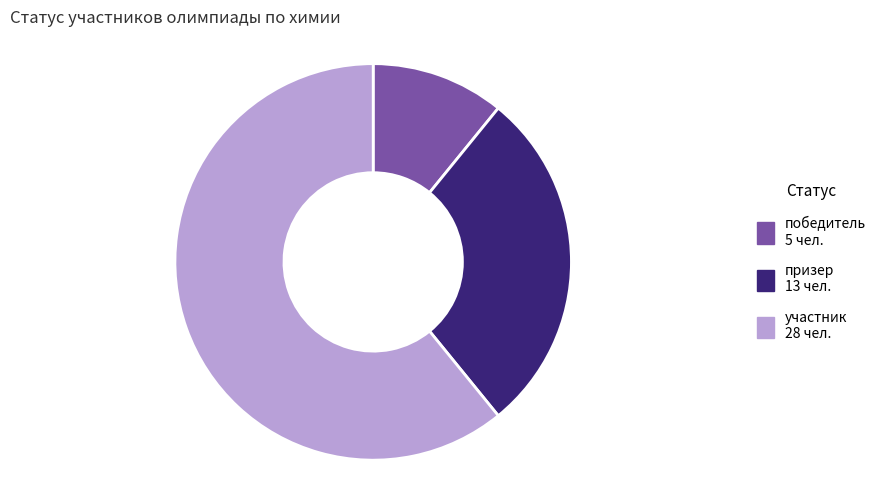

Rank the categories by value from lowest to highest.

победитель, призер, участник